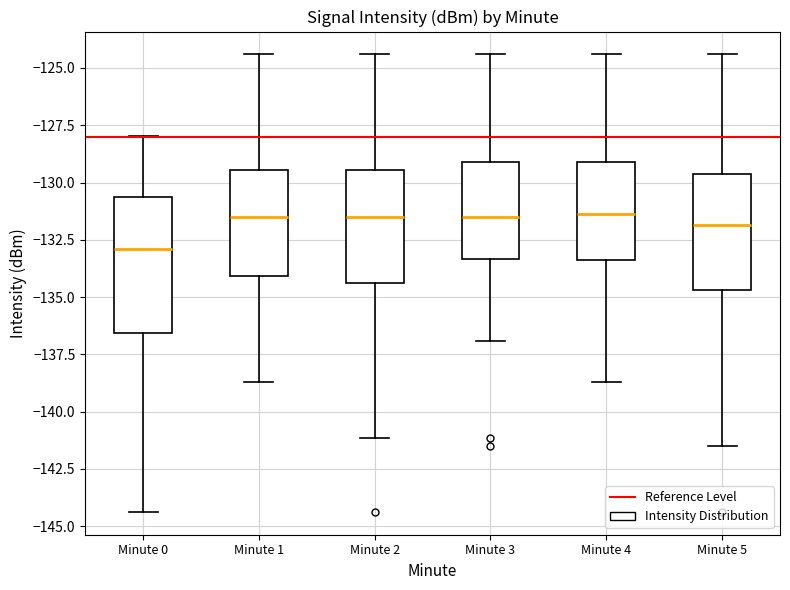

Reading left to right, read every box against the y-axis: the position of its median line, the range the box covers, and the ends of its whiskers. The values are not printed on the chart, so give them approximately, as read against the axis.

Minute 0: median -133.0, box -136.5 to -130.5, whiskers -144.5 to -128.0
Minute 1: median -131.5, box -134.0 to -129.5, whiskers -138.5 to -124.5
Minute 2: median -131.5, box -134.5 to -129.5, whiskers -141.0 to -124.5
Minute 3: median -131.5, box -133.5 to -129.0, whiskers -137.0 to -124.5
Minute 4: median -131.5, box -133.5 to -129.0, whiskers -138.5 to -124.5
Minute 5: median -132.0, box -134.5 to -129.5, whiskers -141.5 to -124.5